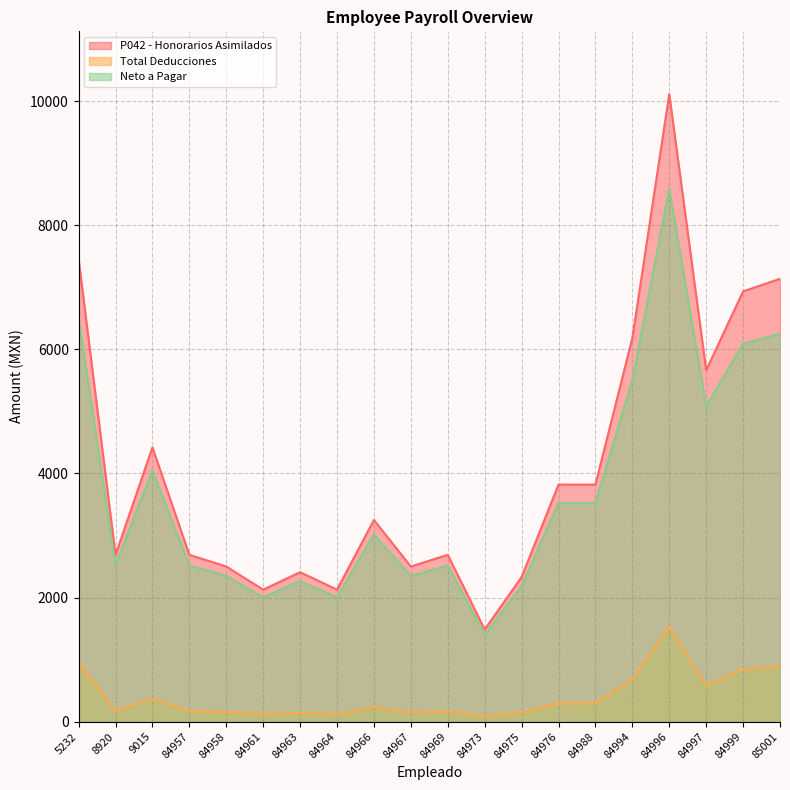

Reading left to right, list all the values displayed in this chart.

P042 - Honorarios Asimilados: 7454.0	2688.4	4419.5	2688.4	2500.0	2127.0	2407.9	2127.3	3249.5	2500.0	2688.4	1484.0	2330.0	3820.3	3820.3	6182.4	10112.9	5662.3	6933.9	7136.1
Total Deducciones: 954.0	171.1	367.7	171.1	150.6	123.4	141.4	123.4	232.1	150.6	171.1	82.2	148.3	294.2	294.2	682.4	1522.0	580.3	842.9	886.1
Neto a Pagar: 6500.0	2517.3	4051.8	2517.3	2349.4	2003.6	2266.5	2003.9	3017.3	2349.4	2517.3	1401.7	2181.7	3526.1	3526.1	5500.0	8591.0	5082.0	6091.0	6250.0